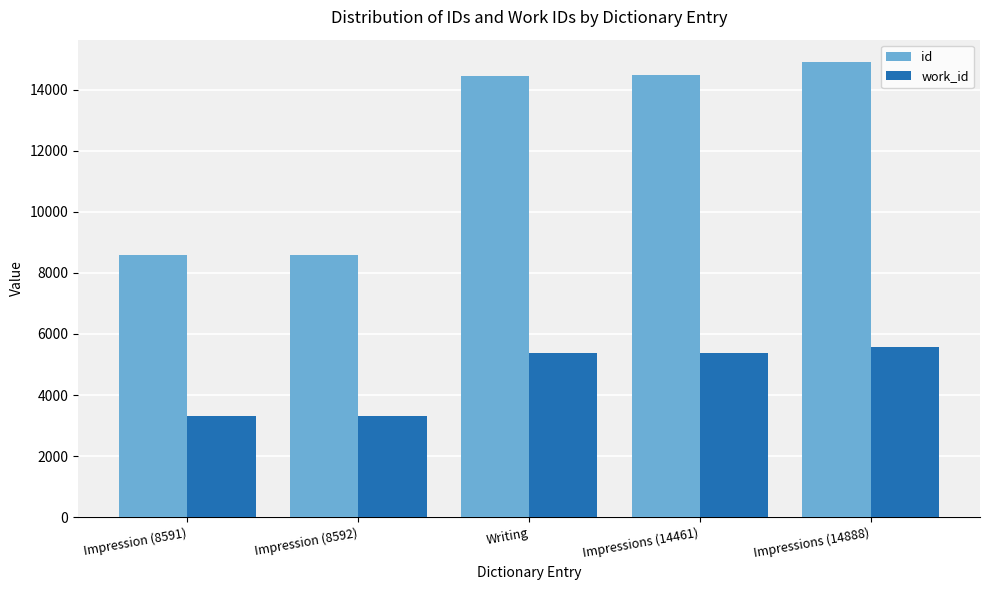

Does the chart contain any negative values?

No